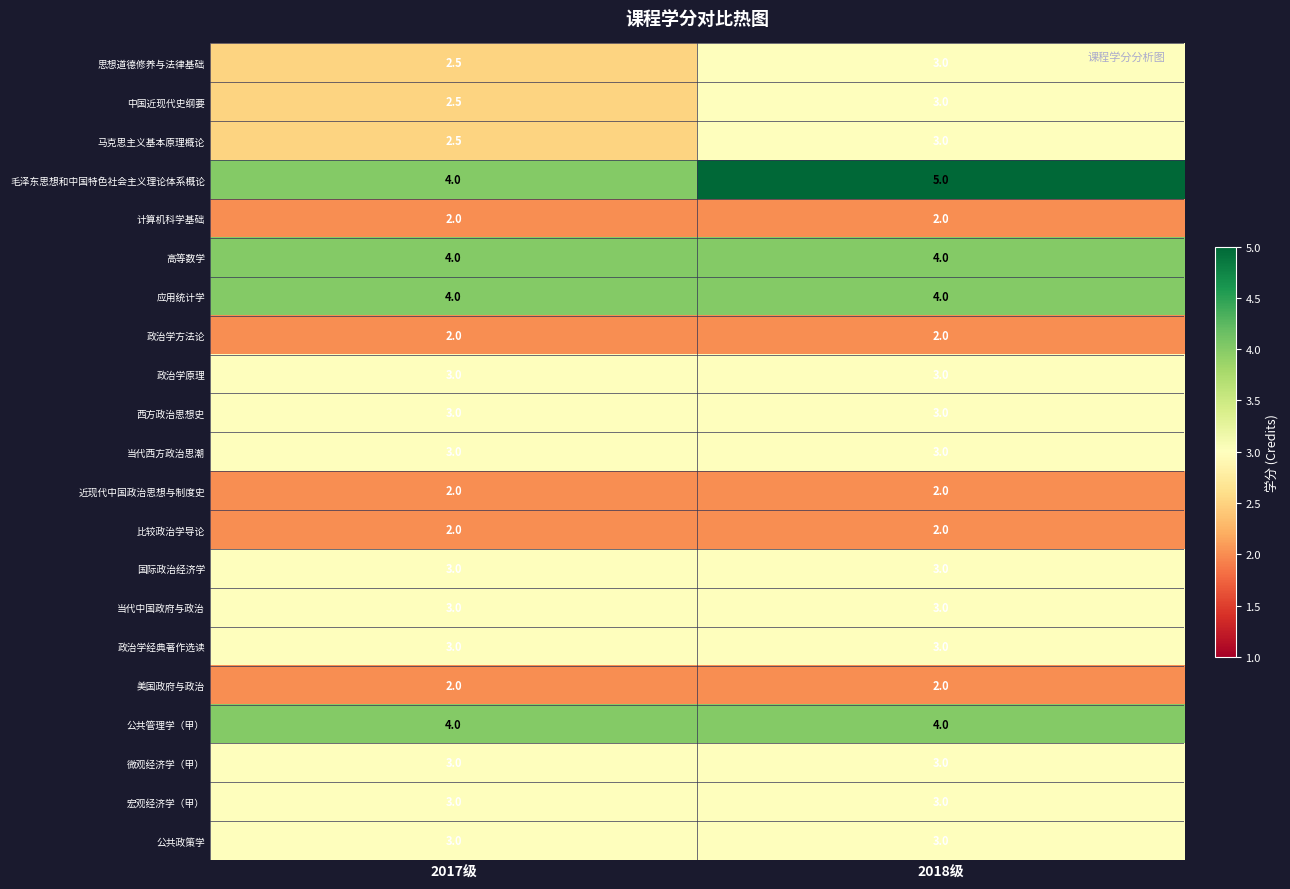

Which series has the largest range (max minus min)?

毛泽东思想和中国特色社会主义理论体系概论